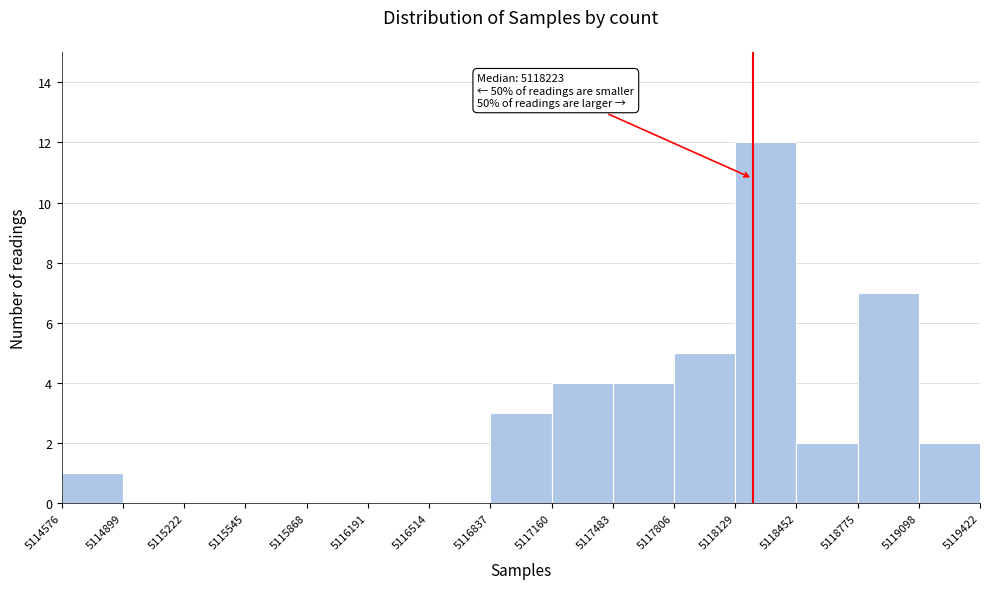

Over which range of the x-axis is the bar tallest?

5118129 to 5118452